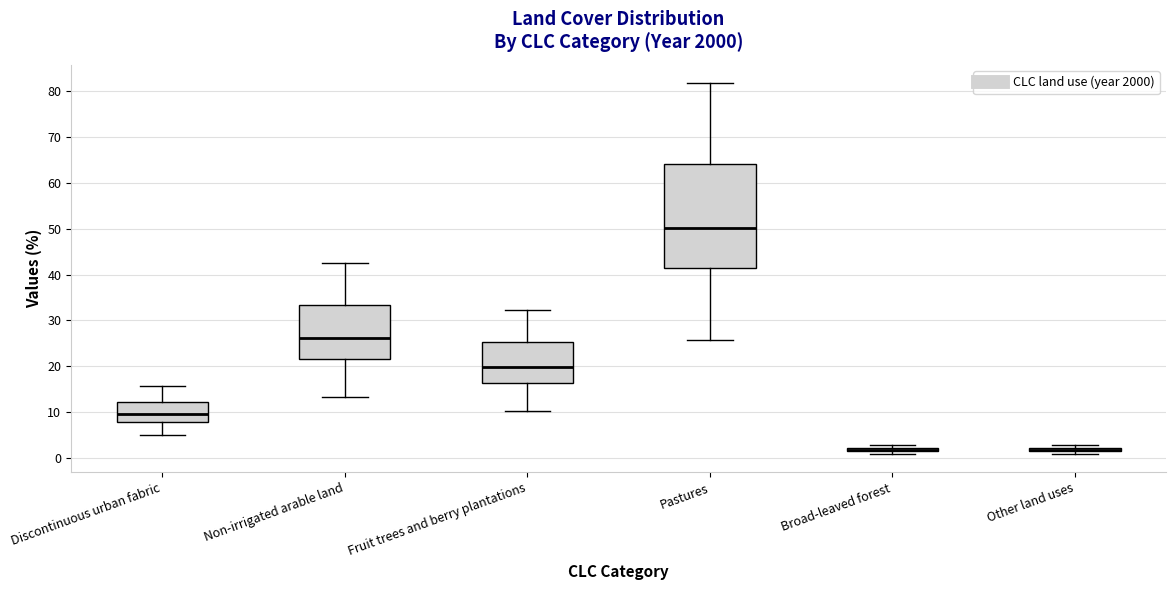

Where does the median line of the box for Non-irrigated arable land sit on the y-axis? The values are not printed on the chart, so give them approximately, as read against the axis.

26